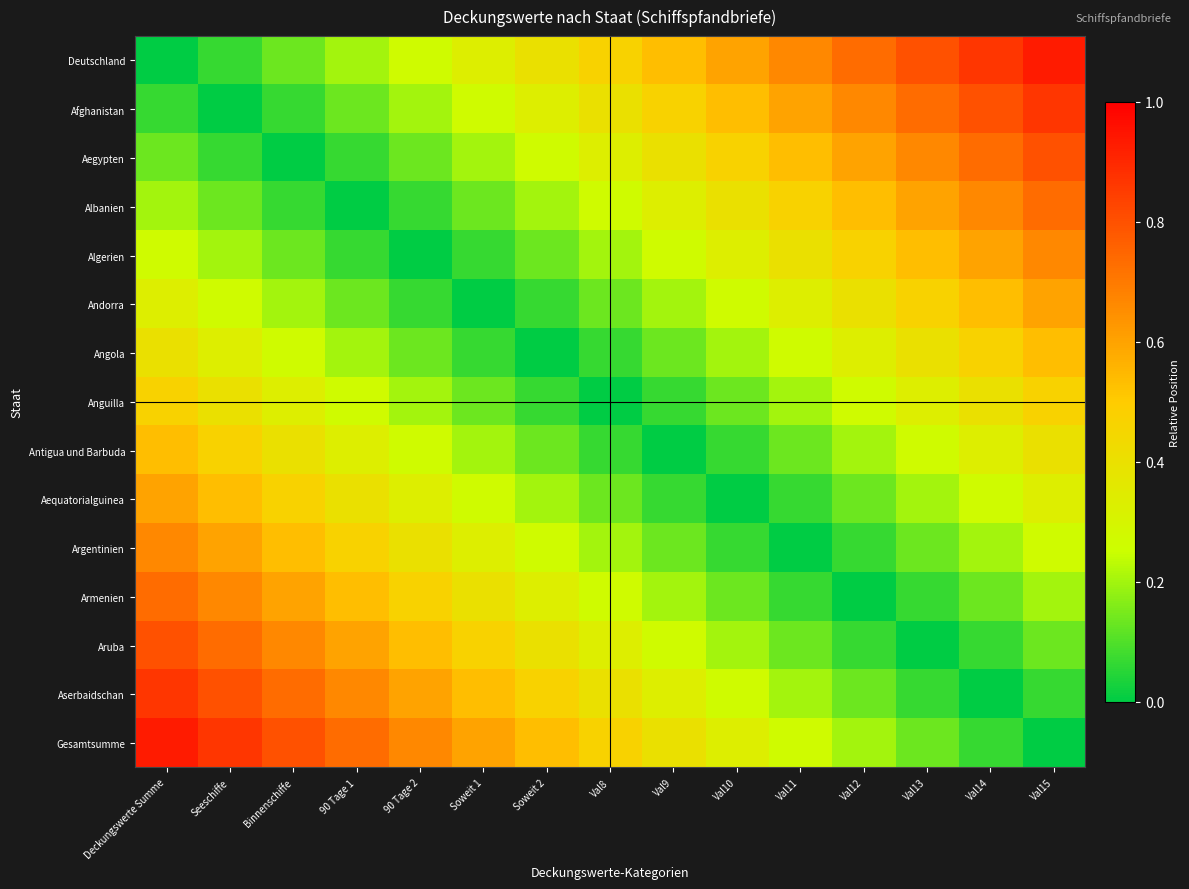

Which has a higher value, Val11 or Soweit 2?

Val11